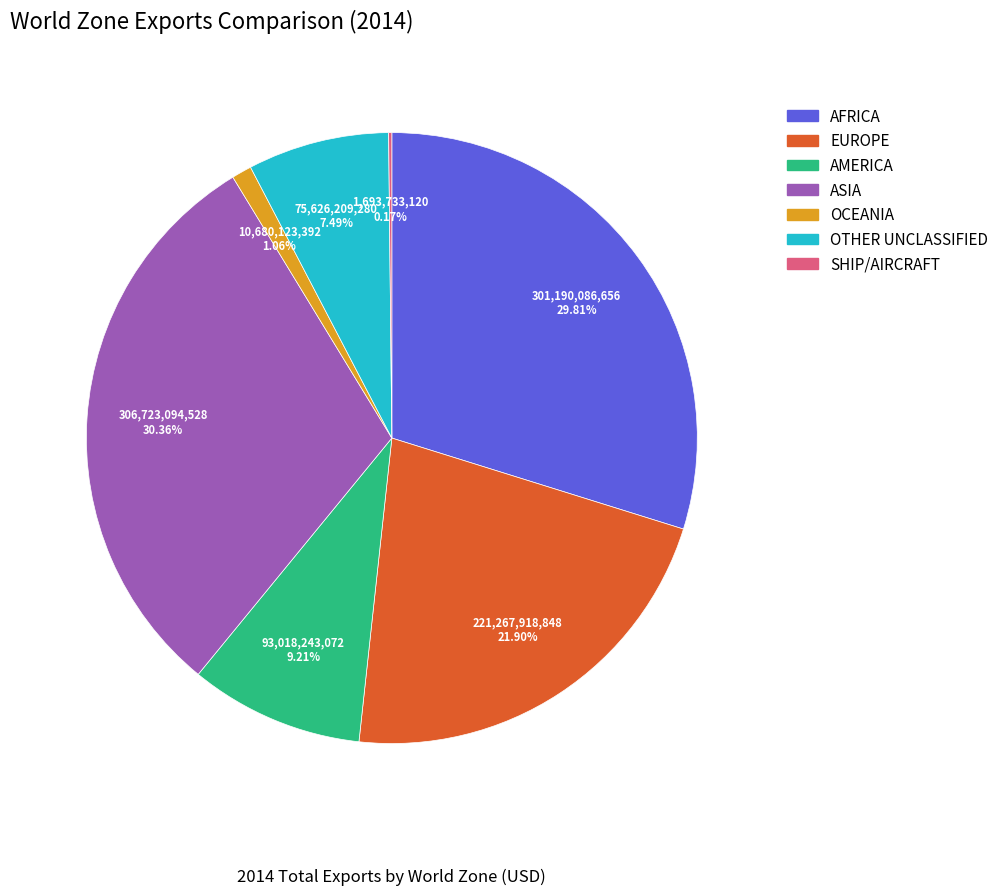

Between AMERICA and ASIA, which is larger?

ASIA